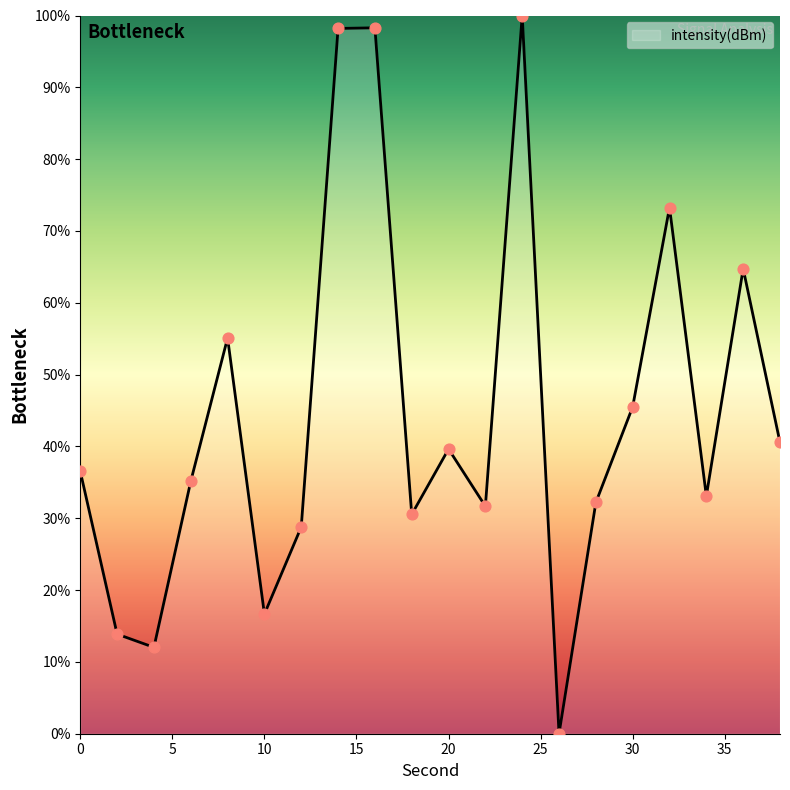

What is the difference between the maximum and minimum values?

100.0